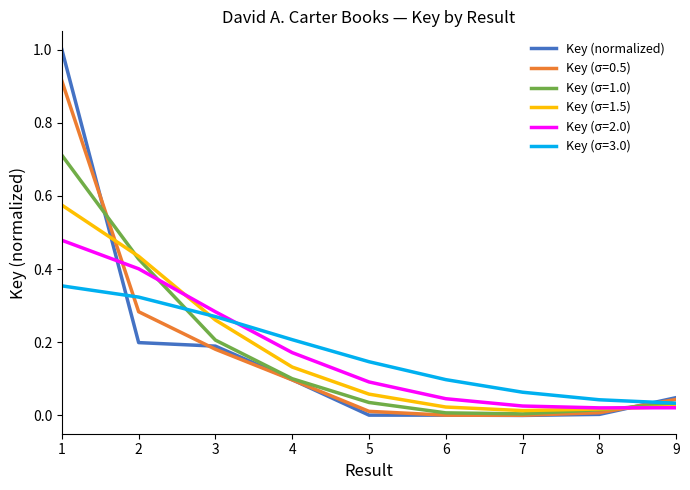

List the series in order of their peak value, lowest first.

Key (σ=3.0), Key (σ=2.0), Key (σ=1.5), Key (σ=1.0), Key (σ=0.5), Key (normalized)